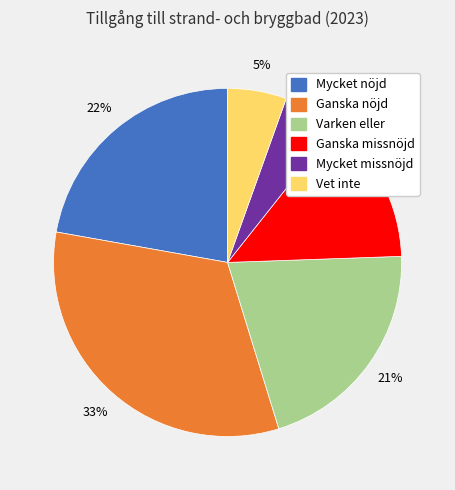

Which category has the biggest portion of the pie?

Ganska nöjd